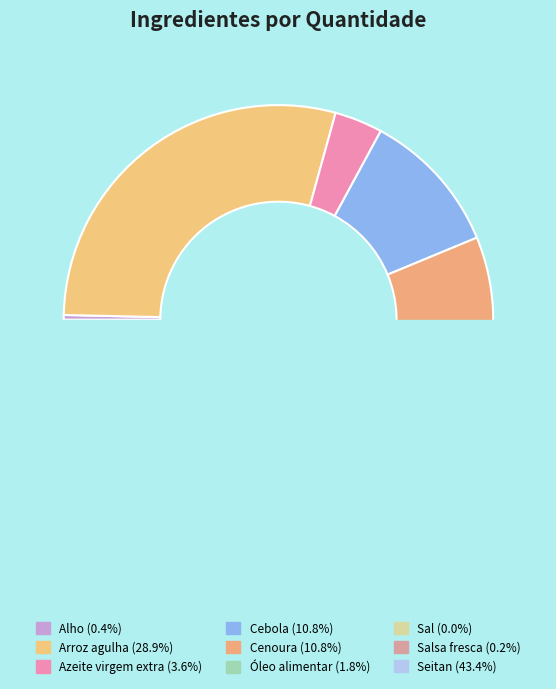

To the nearest percent, what is the combined percentage of Cebola and Cenoura?

22%